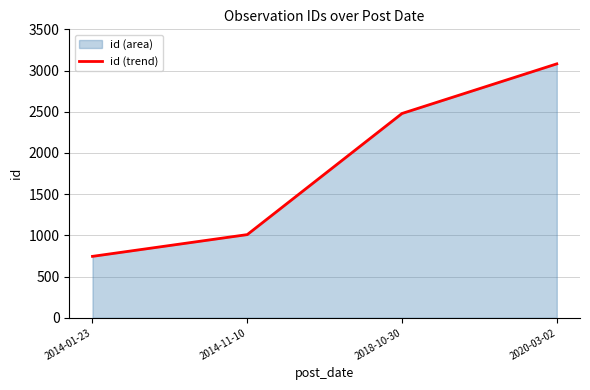

Does the chart display data point markers on the line(s)?

No